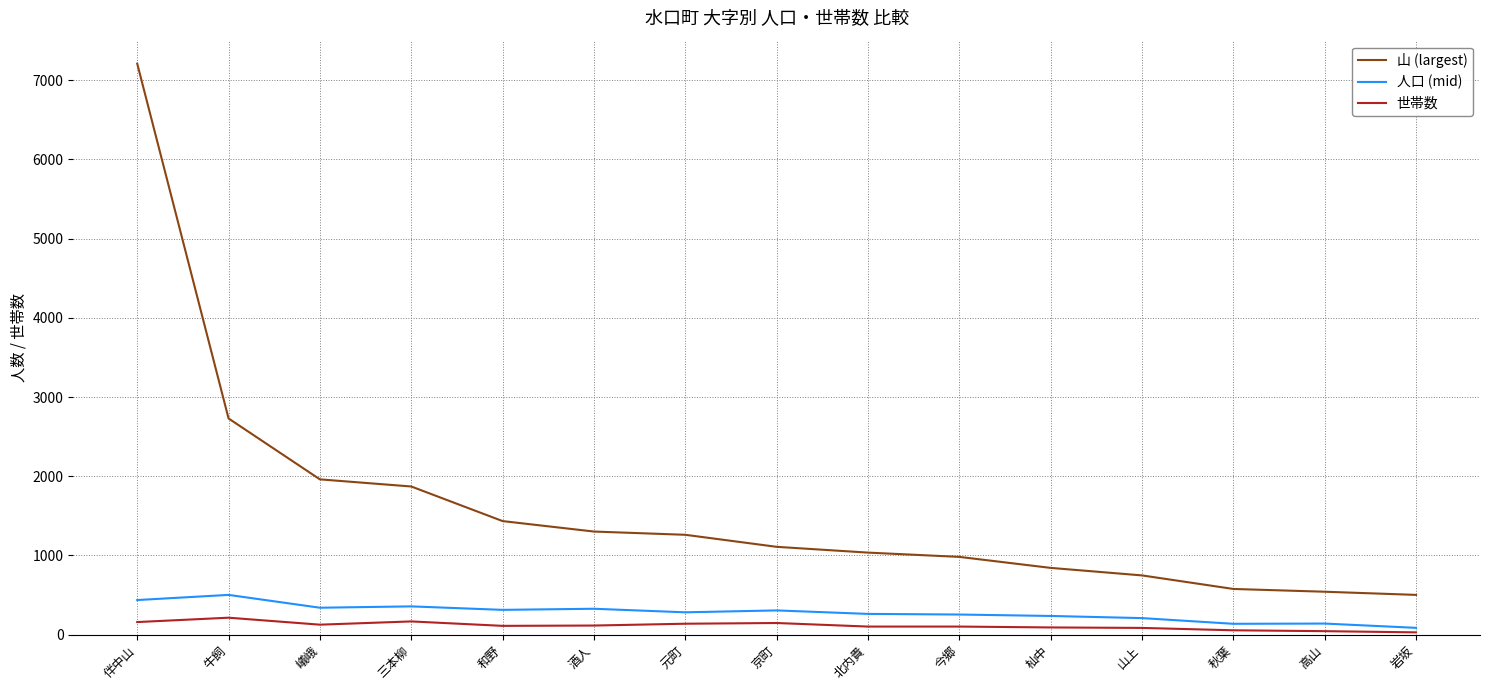

True or false: 世帯数 and 山 (largest) cross at least once.

False